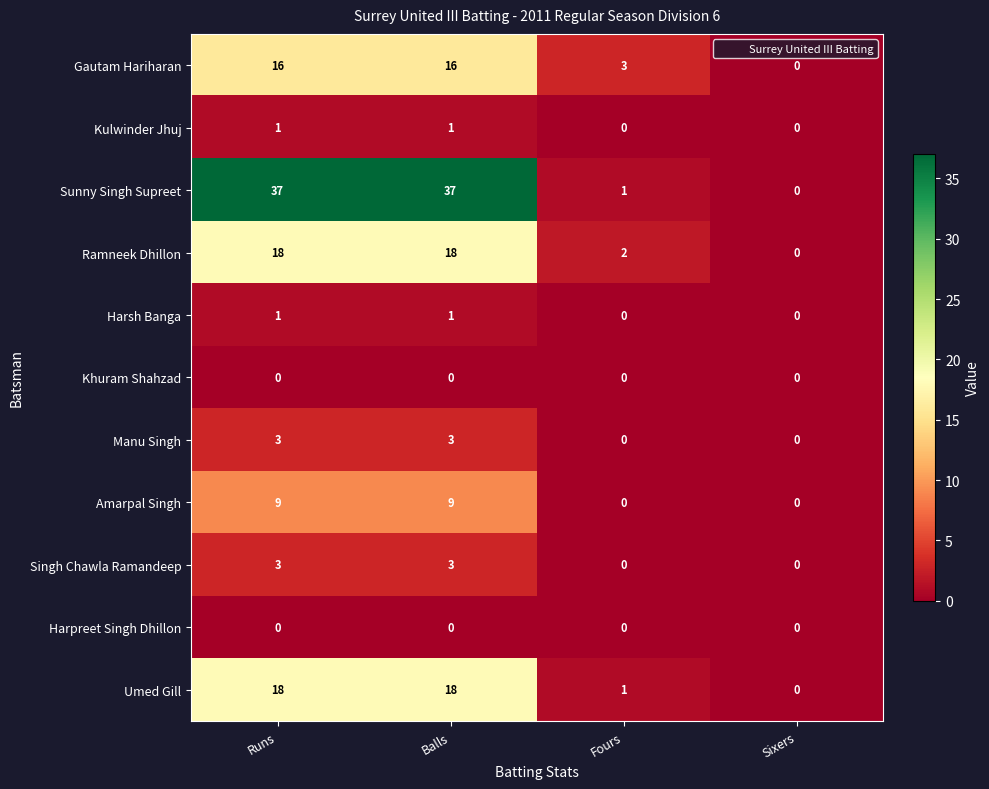

True or false: Harsh Banga has a value of 1 at Balls.

True